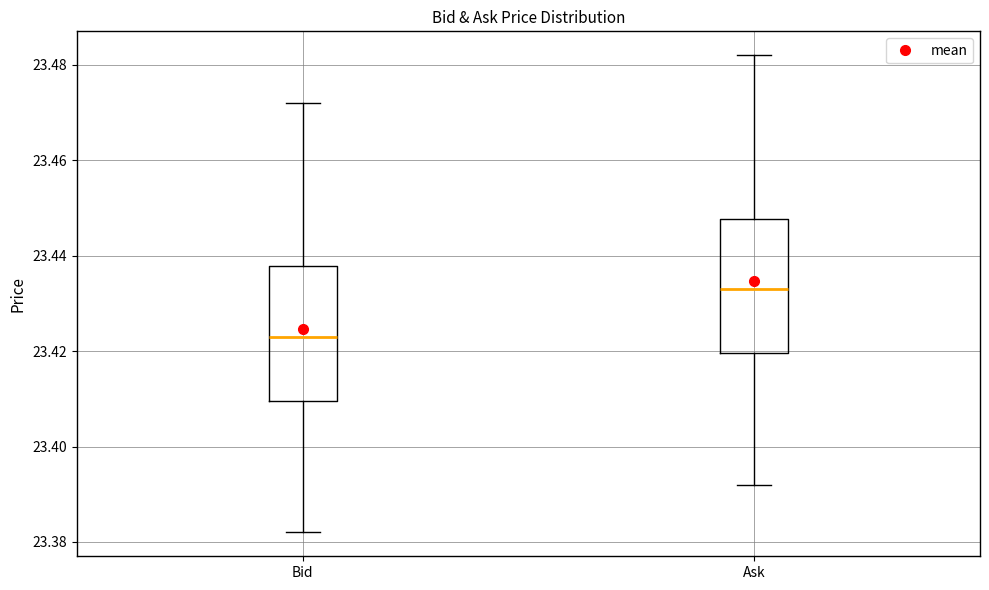

Which box has the lowest median line?

Bid